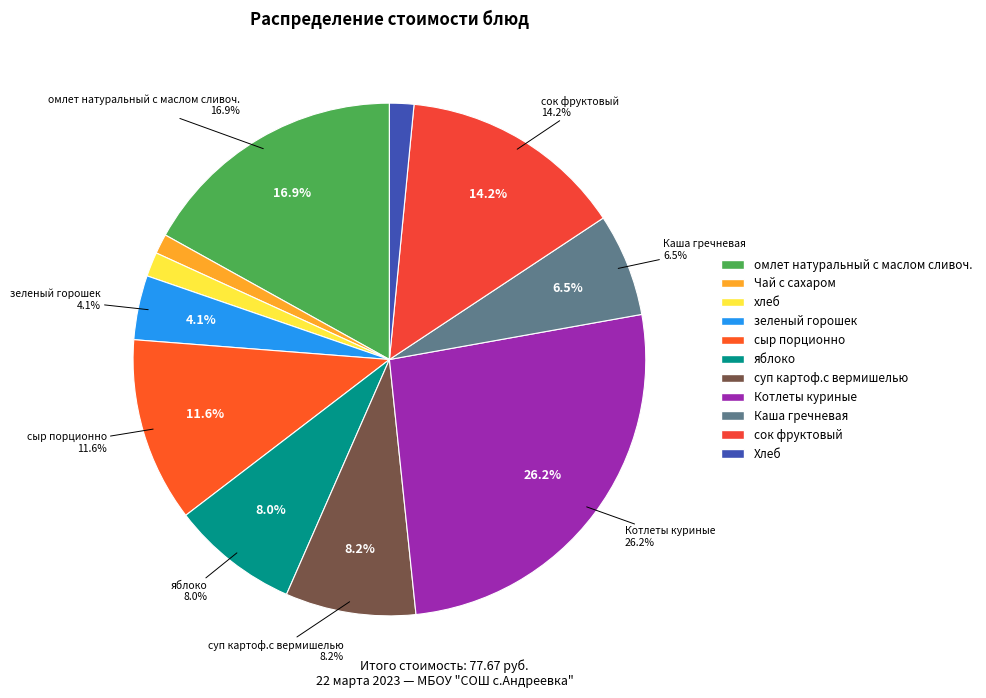

What is the largest slice in the pie chart?

Котлеты куриные